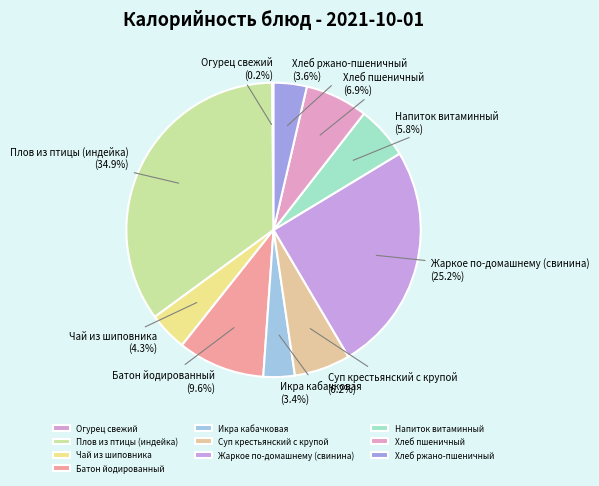

Is there any slice that represents more than half of the pie?

No